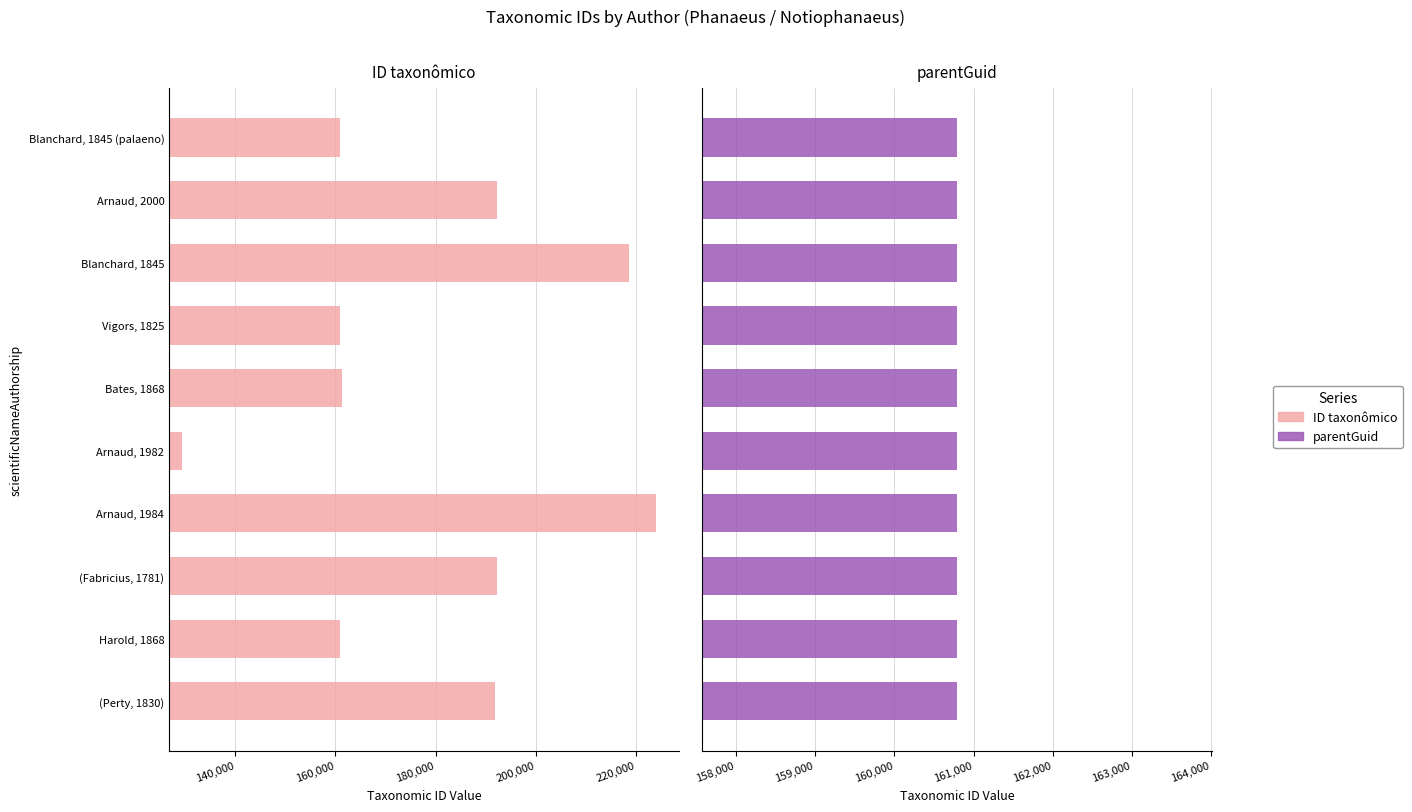

How many bars are there in total?

20